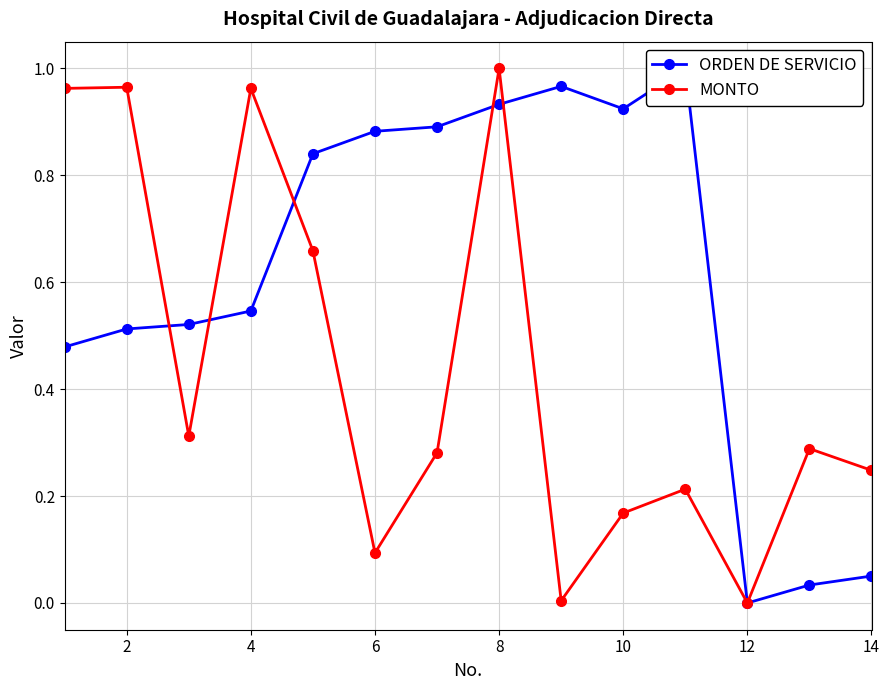

In MONTO, how many points are lower than both neighbors (excluding endpoints)?

4